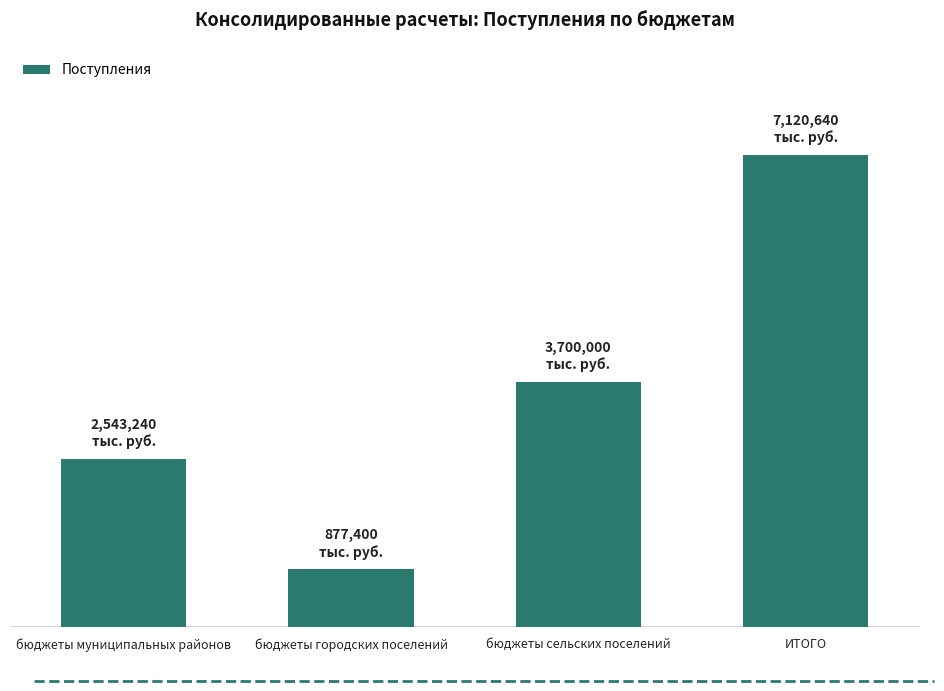

Does the chart contain stacked bars?

No